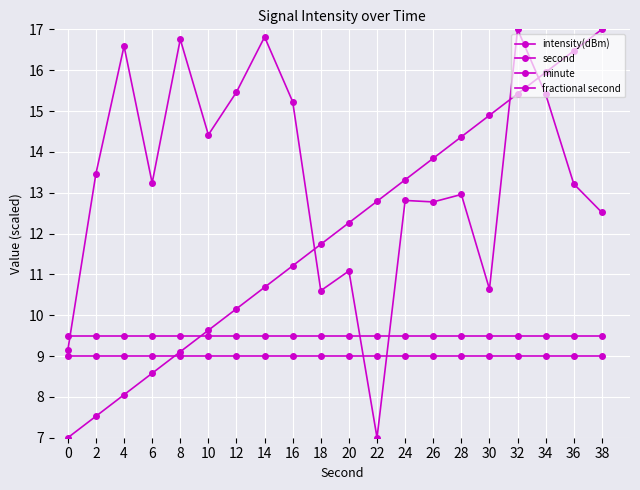

Is the value of minute at 16 greater than the value of intensity(dBm) at 4?

No